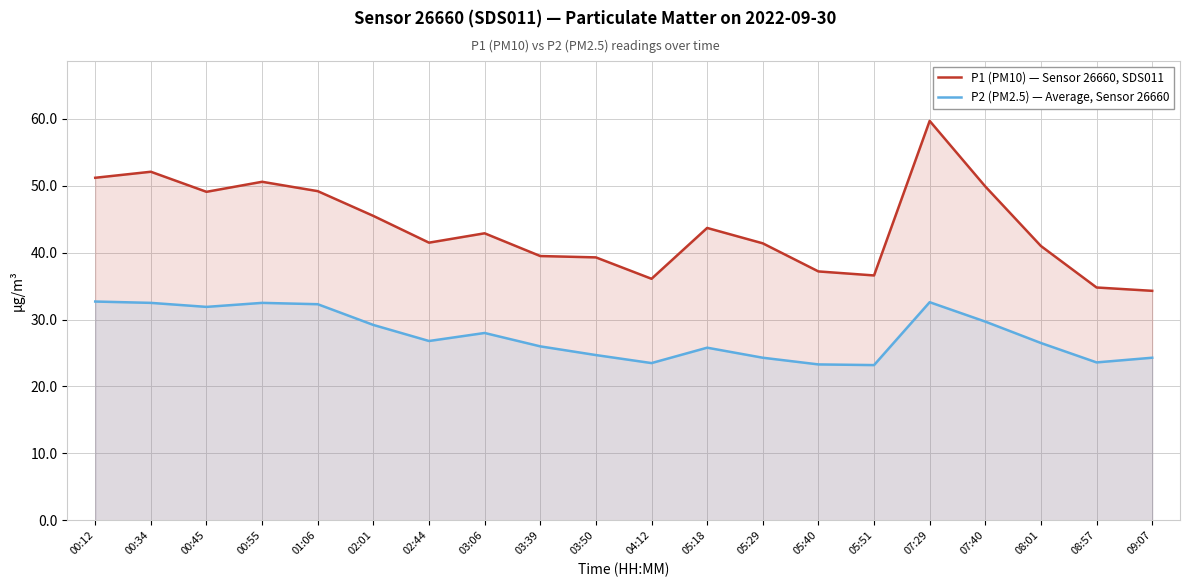

At how many categories does at least one series exceed 24?

20